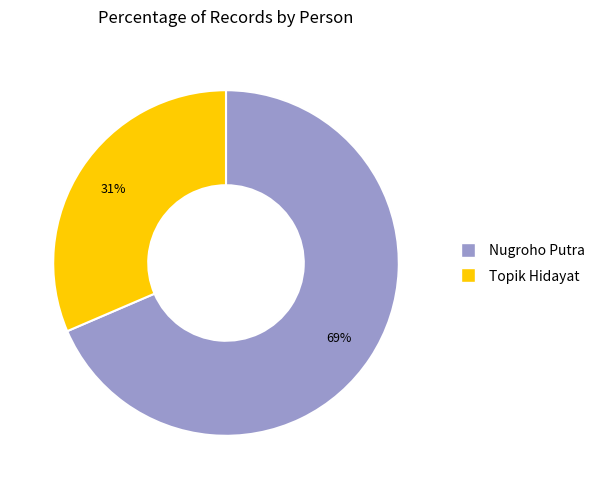

The Topik Hidayat slice represents 41% of the pie. True or false?

False